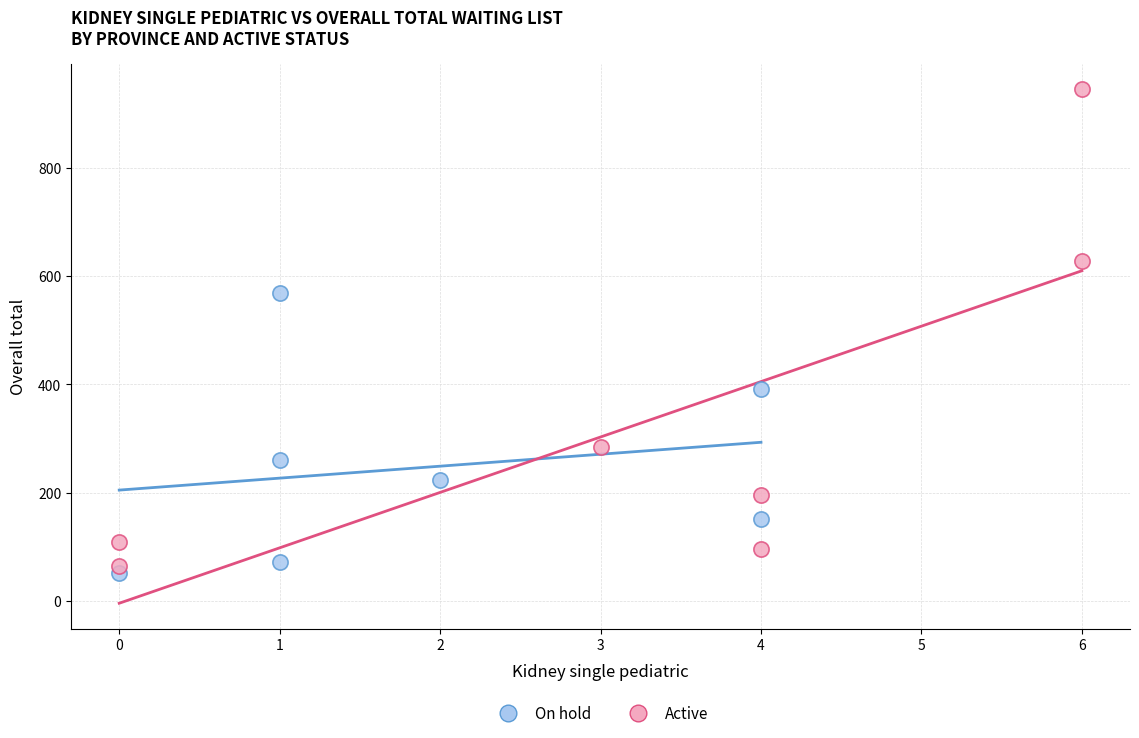

Which series contains the highest Y value?

Active